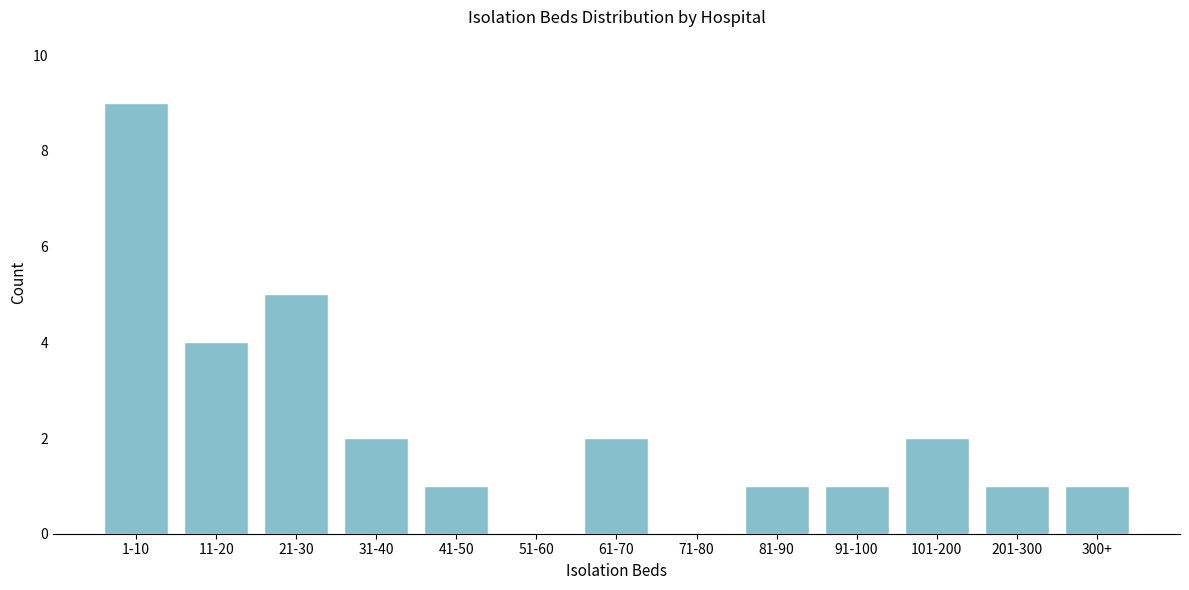

Reading left to right, transcribe all the data shown in this chart.

1-10=9	11-20=4	21-30=5	31-40=2	41-50=1	51-60=0	61-70=2	71-80=0	81-90=1	91-100=1	101-200=2	201-300=1	300+=1